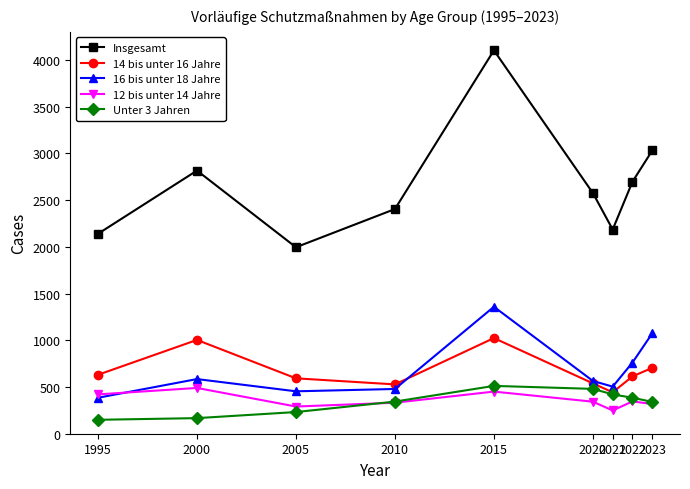

Is the value of 12 bis unter 14 Jahre at 2005 greater than the value of 16 bis unter 18 Jahre at 2022?

No